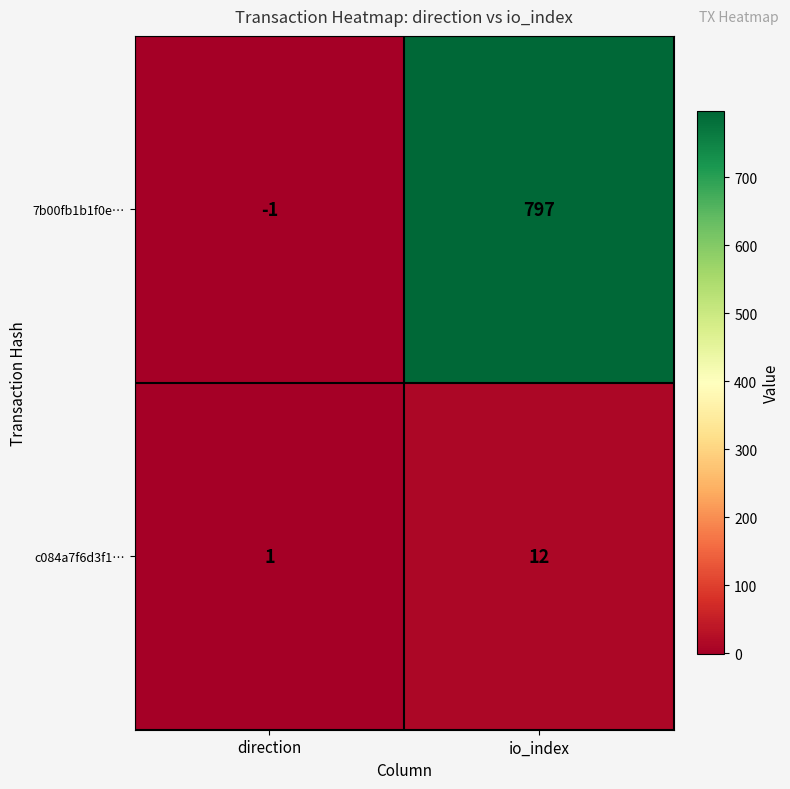

At which label does 7b00fb1b1f0e… reach its peak?

io_index